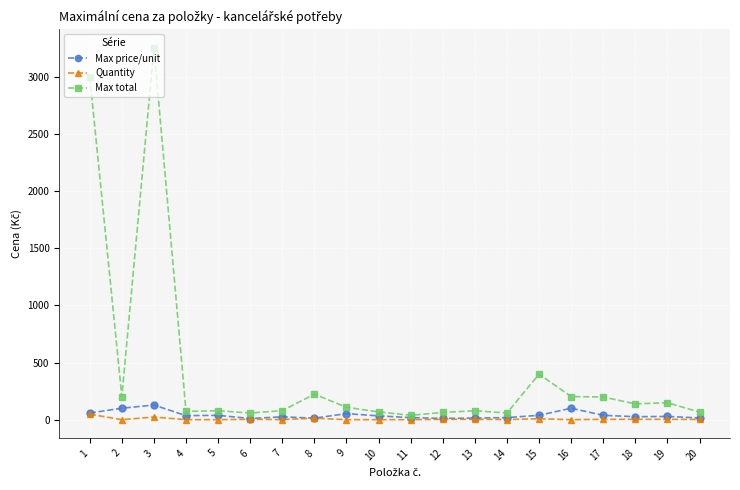

At which label does Quantity first exceed 5?

1